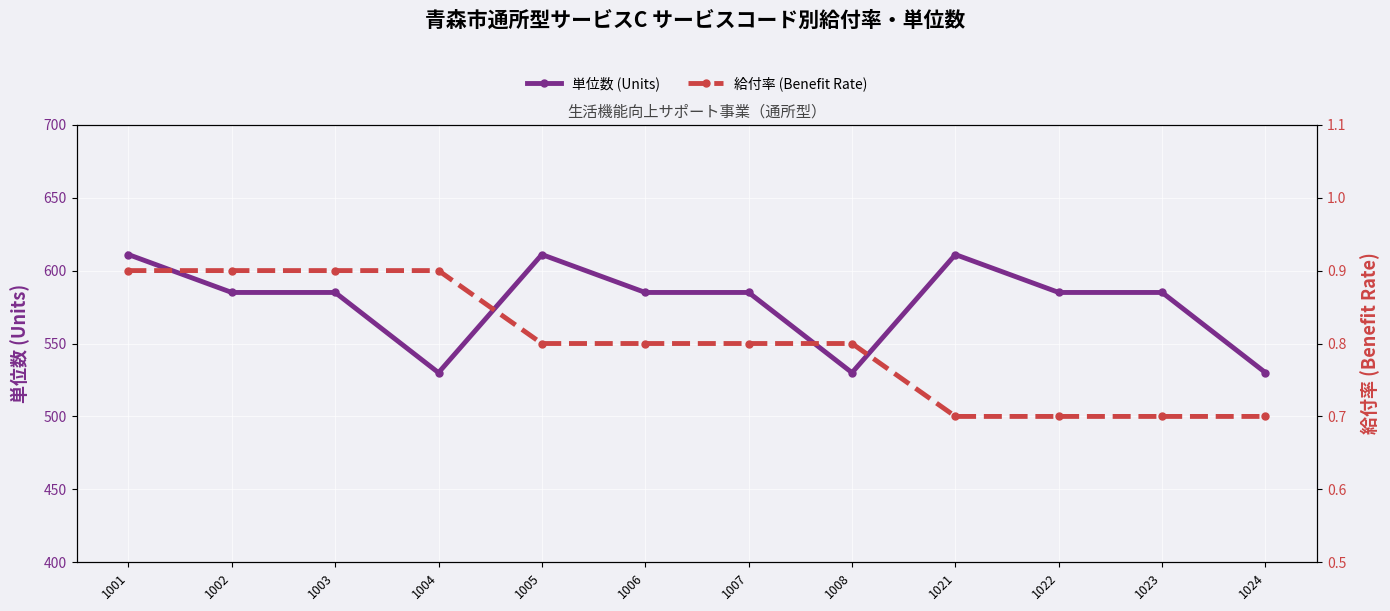

The value of 単位数 (Units) at 1021 is 313.3. True or false?

False